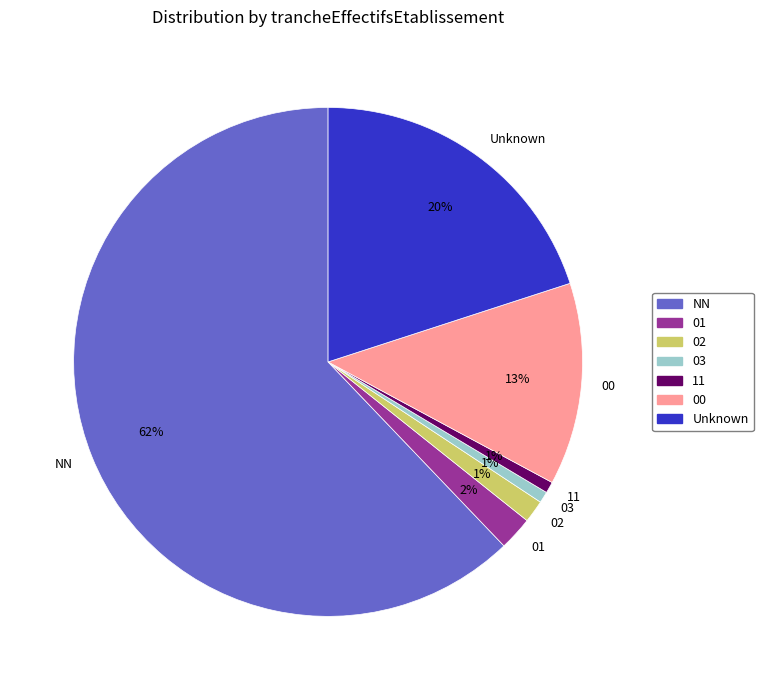

Do 02 and 00 together represent more than half of the pie?

No